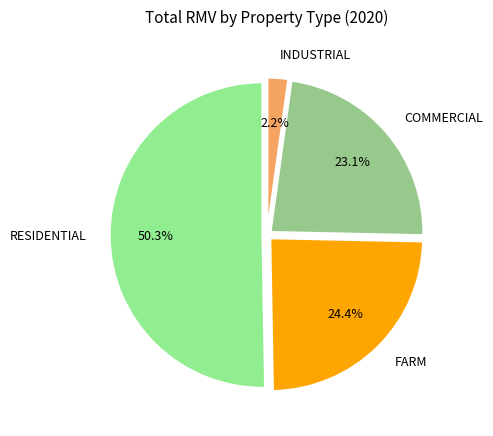

Does FARM represent more than half of the total?

No